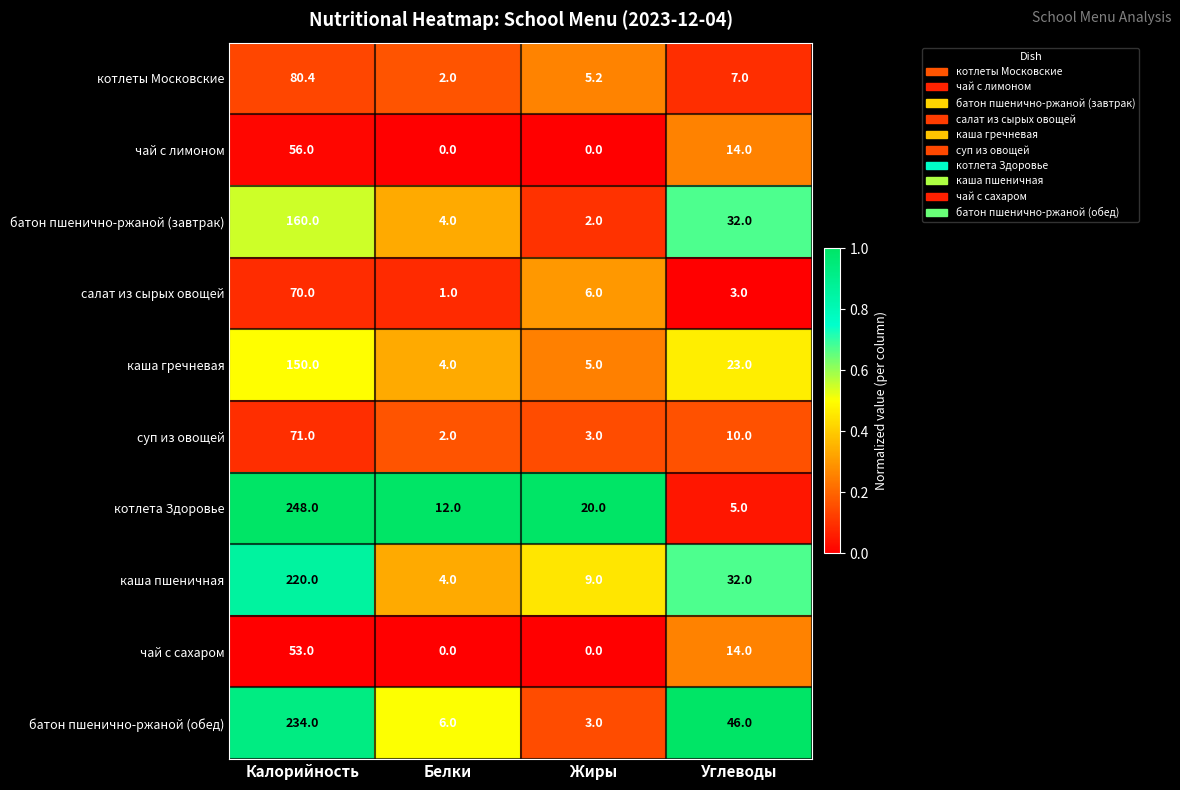

What is the total value across all series at Жиры?

53.2